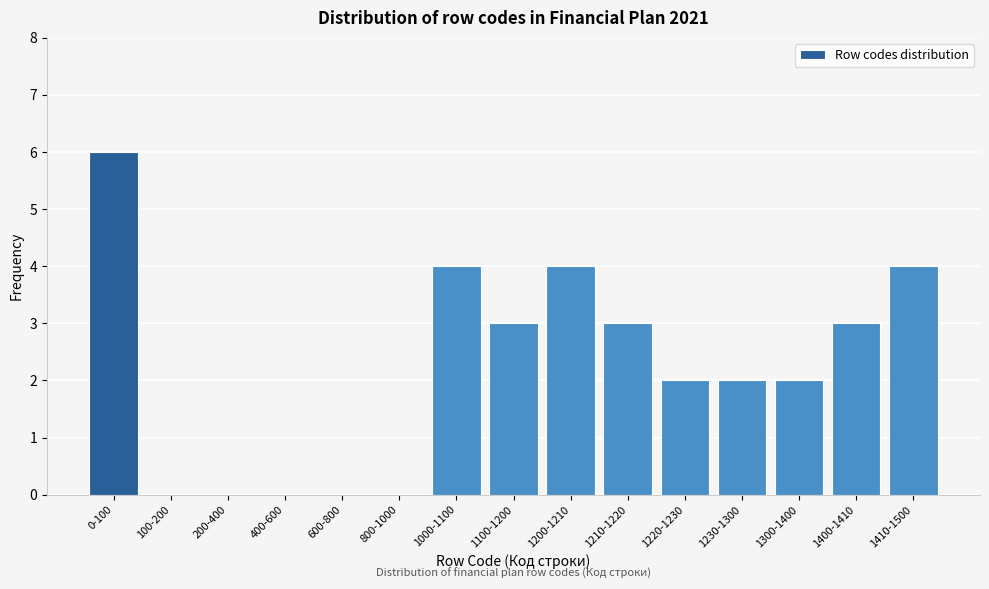

Reading left to right, transcribe all the data shown in this chart.

0-100=6	100-200=0	200-400=0	400-600=0	600-800=0	800-1000=0	1000-1100=4	1100-1200=3	1200-1210=4	1210-1220=3	1220-1230=2	1230-1300=2	1300-1400=2	1400-1410=3	1410-1500=4